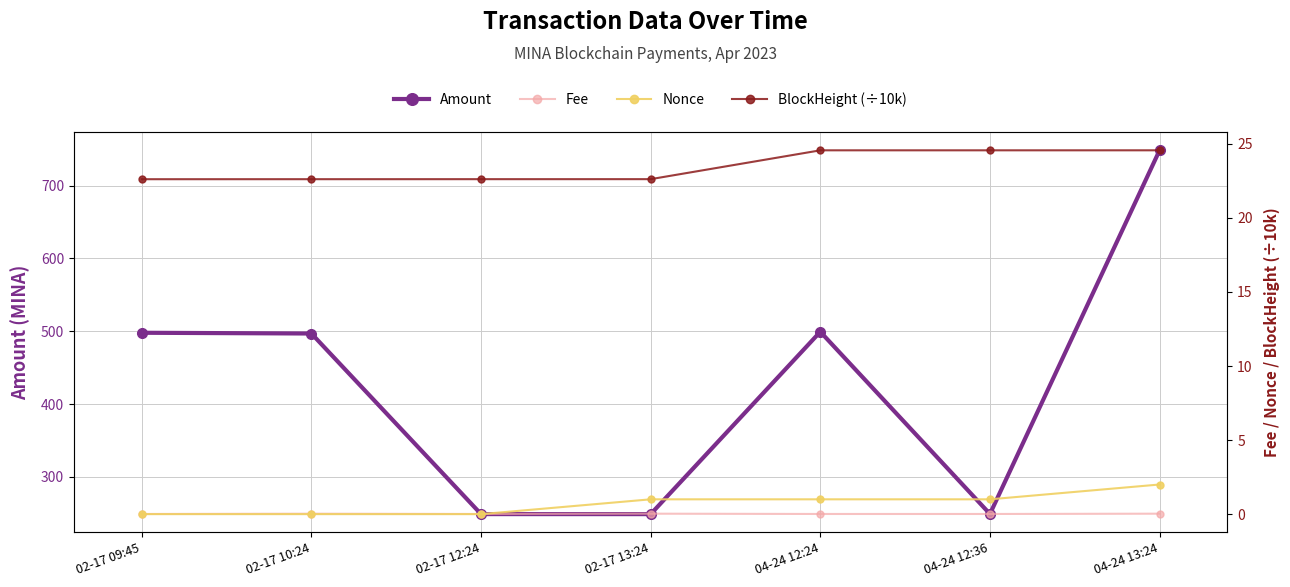

What is the greatest value displayed?

748.5